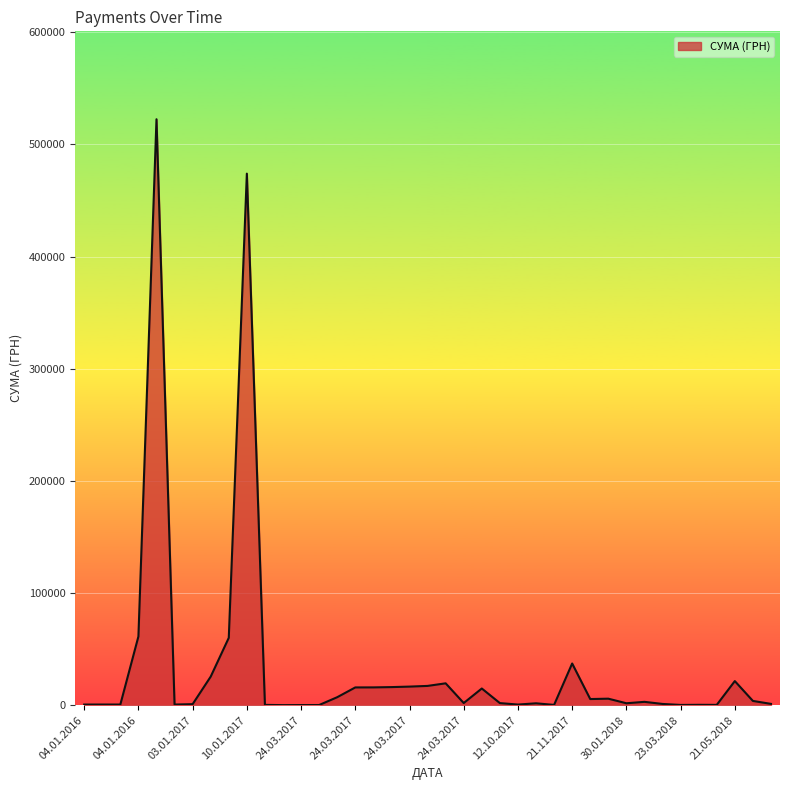

How many values are below 2030?

19